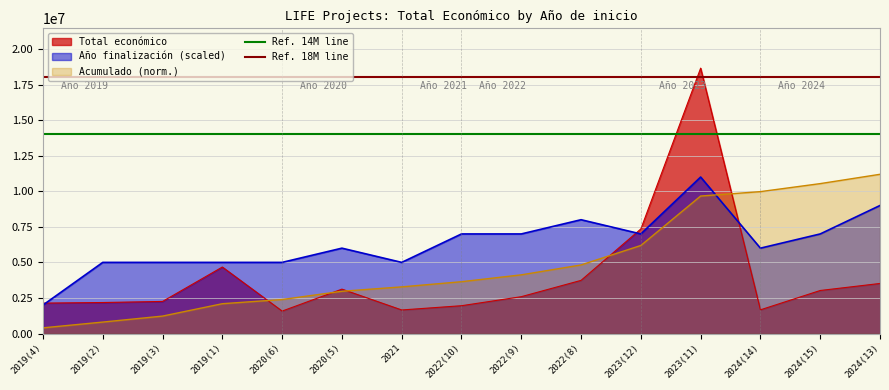

Does the chart have visible grid lines?

Yes